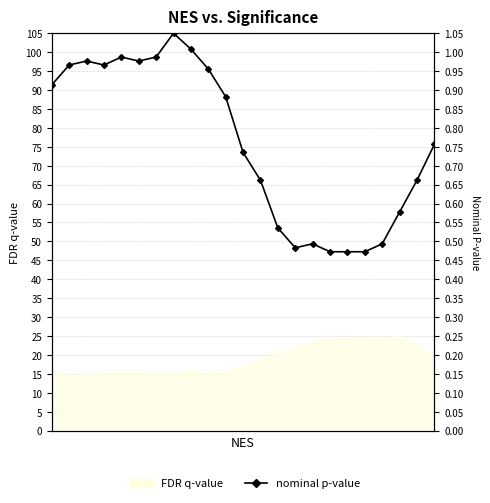

Where is the first local minimum?

3